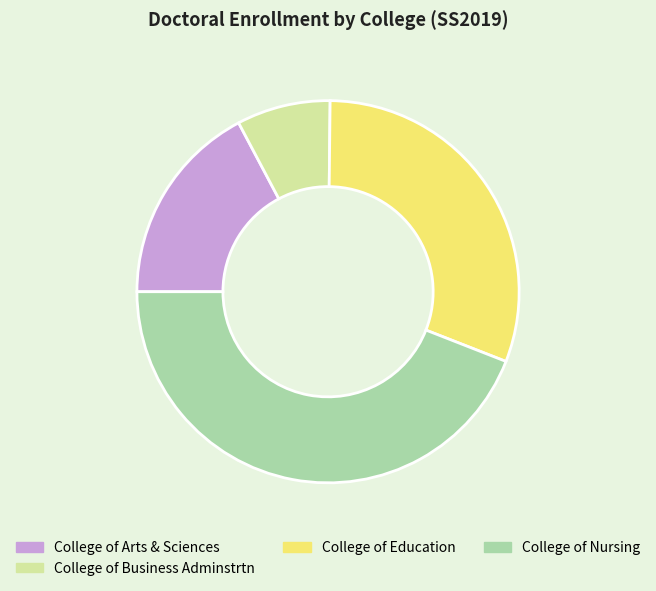

What is the ratio of the value at College of Arts & Sciences to the value at College of Nursing?

0.4